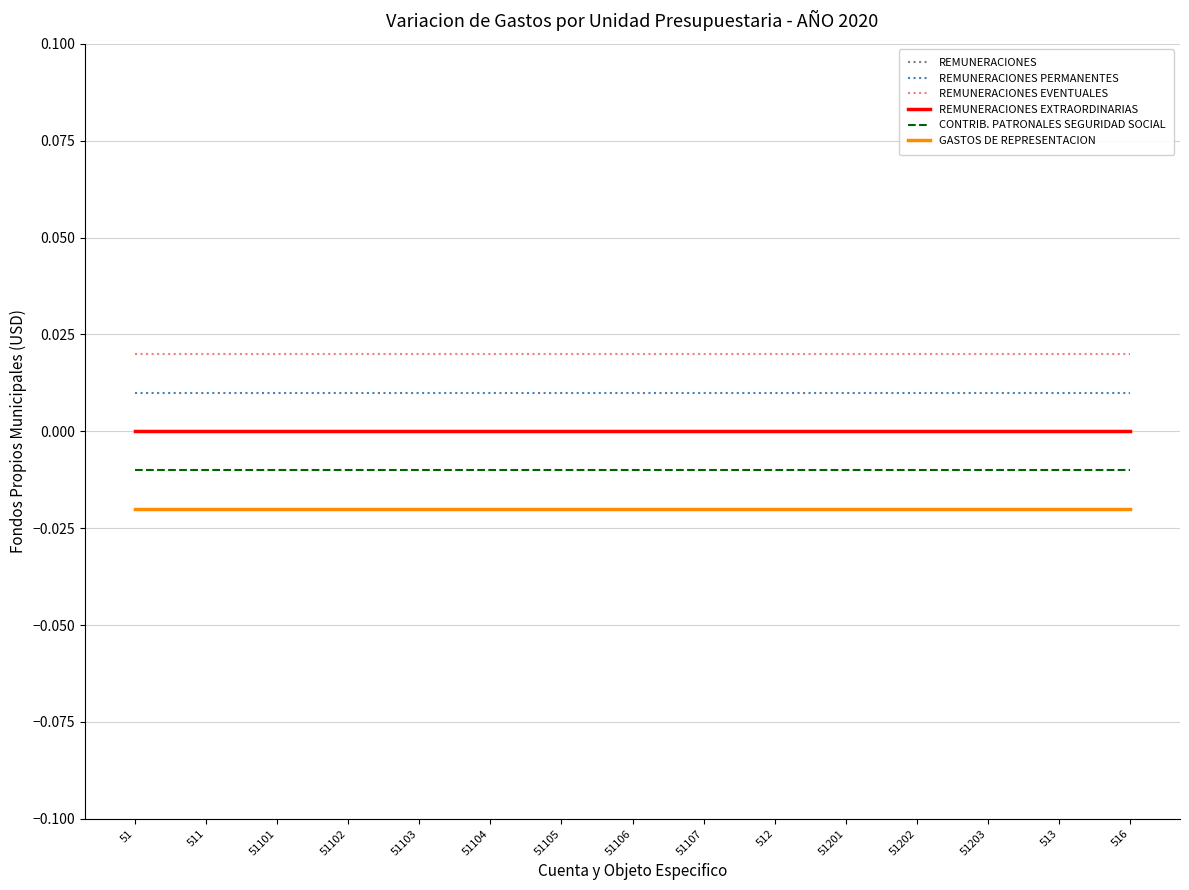

True or false: GASTOS DE REPRESENTACION and REMUNERACIONES EVENTUALES cross at least once.

False